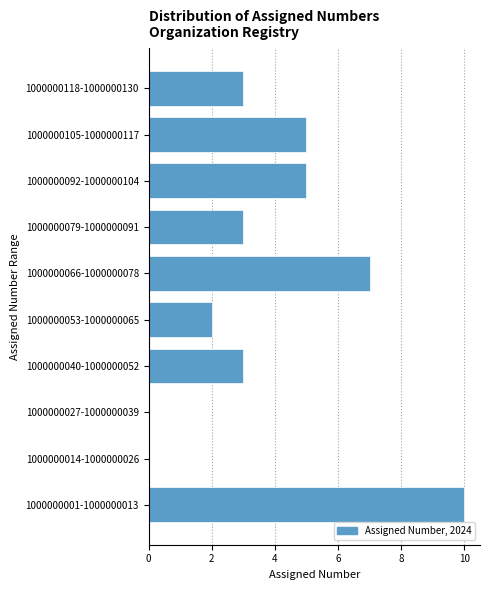

Reading bottom to top, extract all data points from this chart.

1000000001-1000000013=10	1000000014-1000000026=0	1000000027-1000000039=0	1000000040-1000000052=3	1000000053-1000000065=2	1000000066-1000000078=7	1000000079-1000000091=3	1000000092-1000000104=5	1000000105-1000000117=5	1000000118-1000000130=3